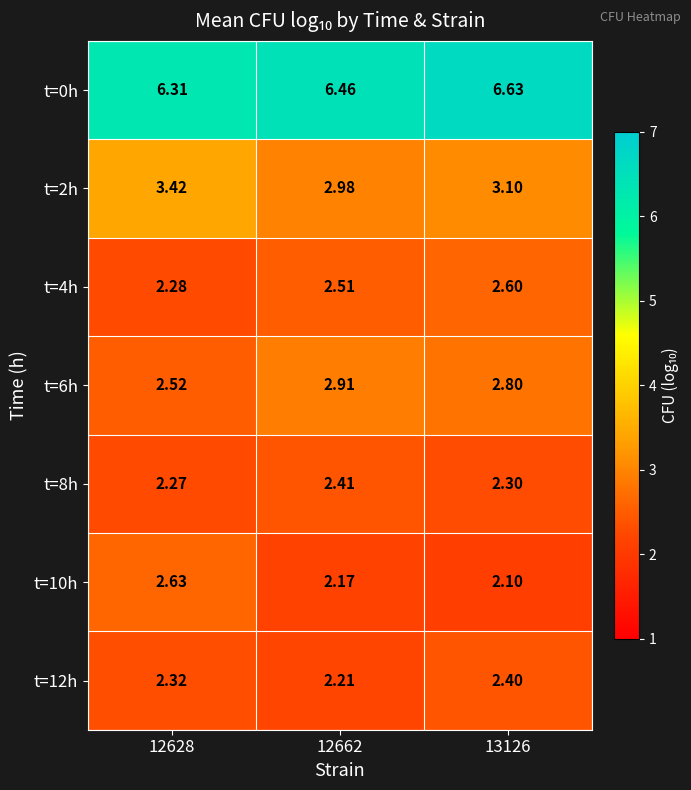

Is the value of t=12h at 13126 greater than the value of t=8h at 13126?

Yes